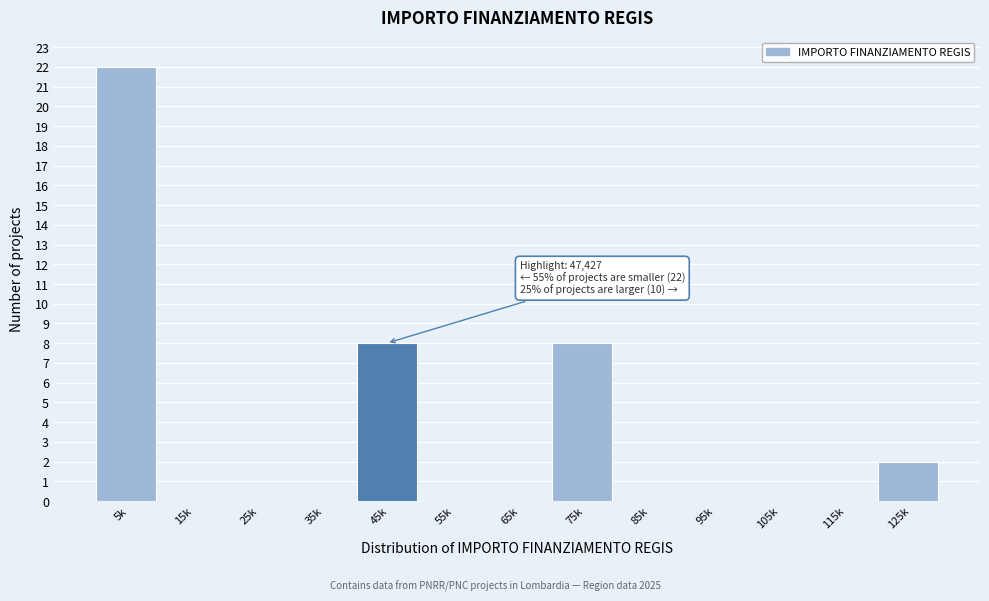

Reading left to right, what are all the values shown in this chart?

5k=22	15k=0	25k=0	35k=0	45k=8	55k=0	65k=0	75k=8	85k=0	95k=0	105k=0	115k=0	125k=2